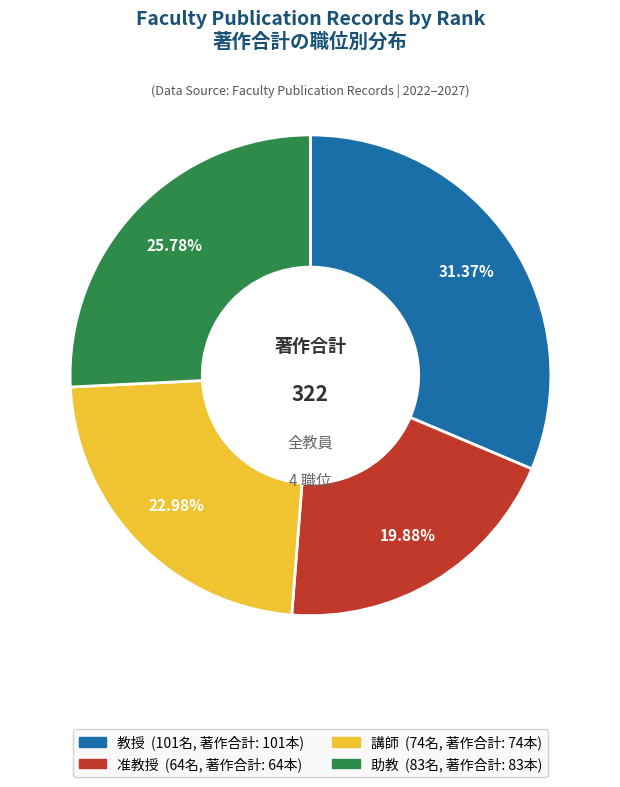

Rank the categories by value from highest to lowest.

教授, 助教, 講師, 准教授